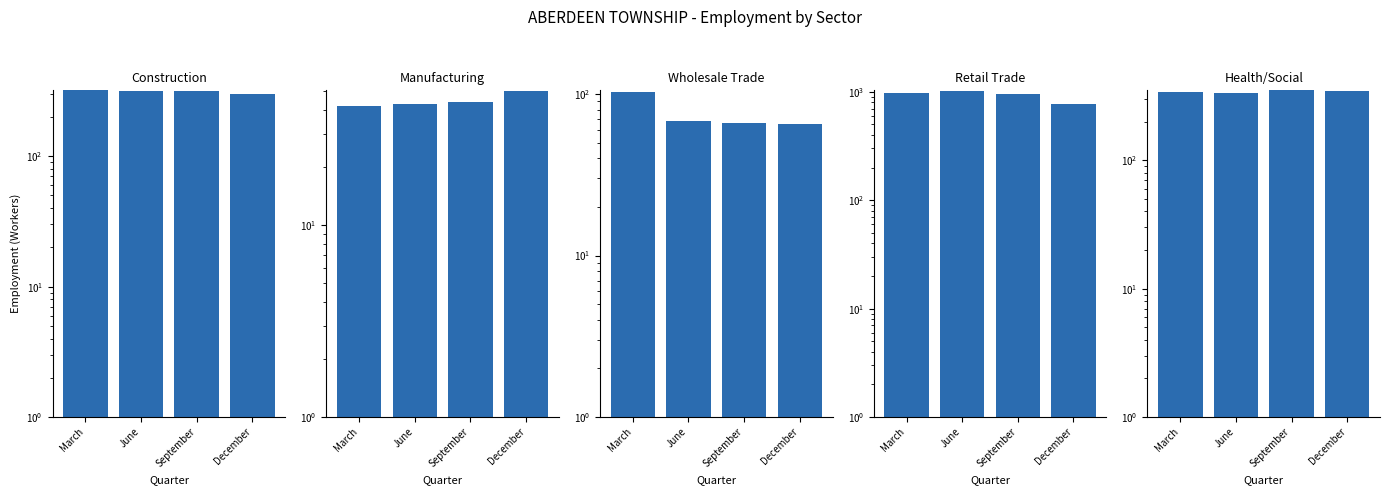

Is it true that Construction equals 316 at September?

True